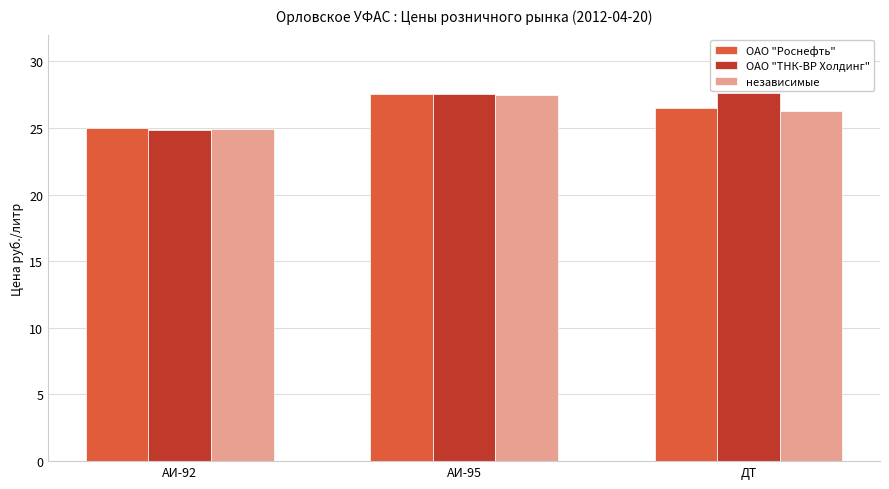

How many независимые values are between 24 and 27?

2